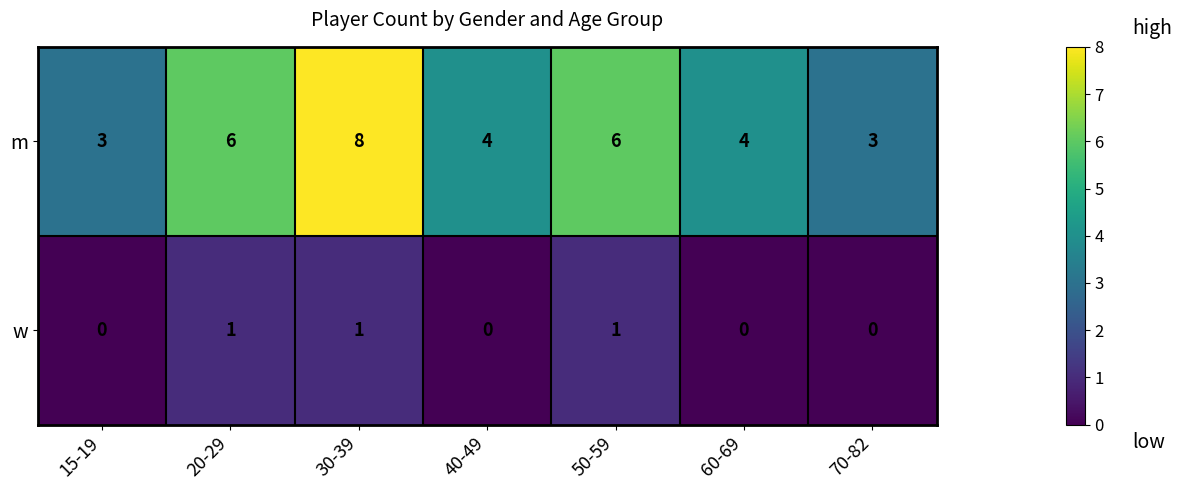

Reading left to right, transcribe all the data shown in this chart.

m: 15-19=3	20-29=6	30-39=8	40-49=4	50-59=6	60-69=4	70-82=3
w: 15-19=0	20-29=1	30-39=1	40-49=0	50-59=1	60-69=0	70-82=0